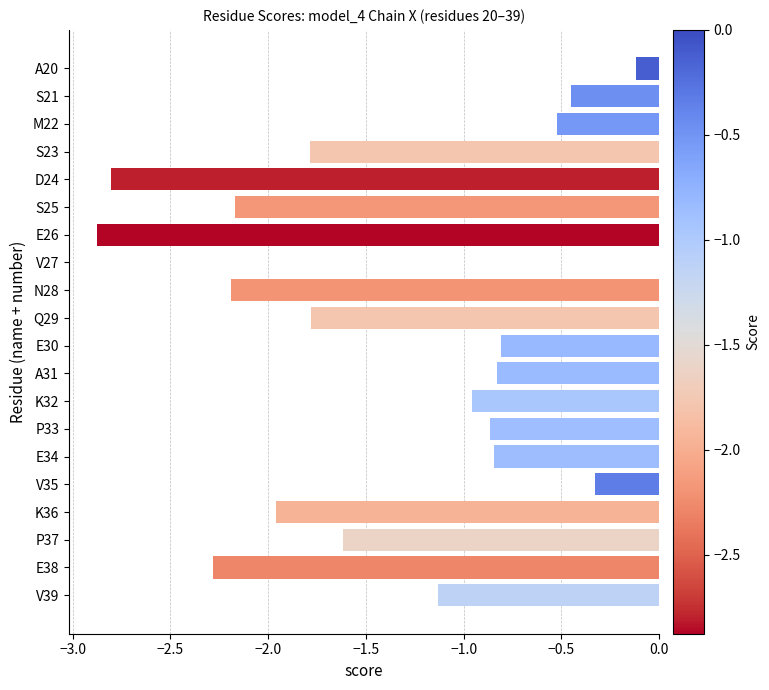

What value does the data have at M22?

-0.5